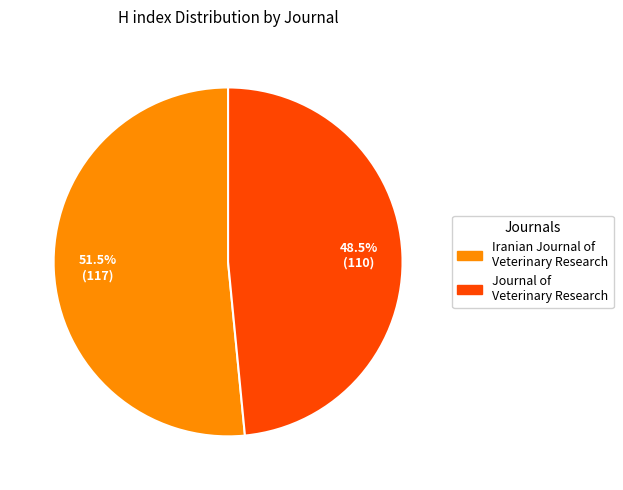

What percentage do Iranian Journal of Veterinary Research and Journal of Veterinary Research together represent?

100.0%